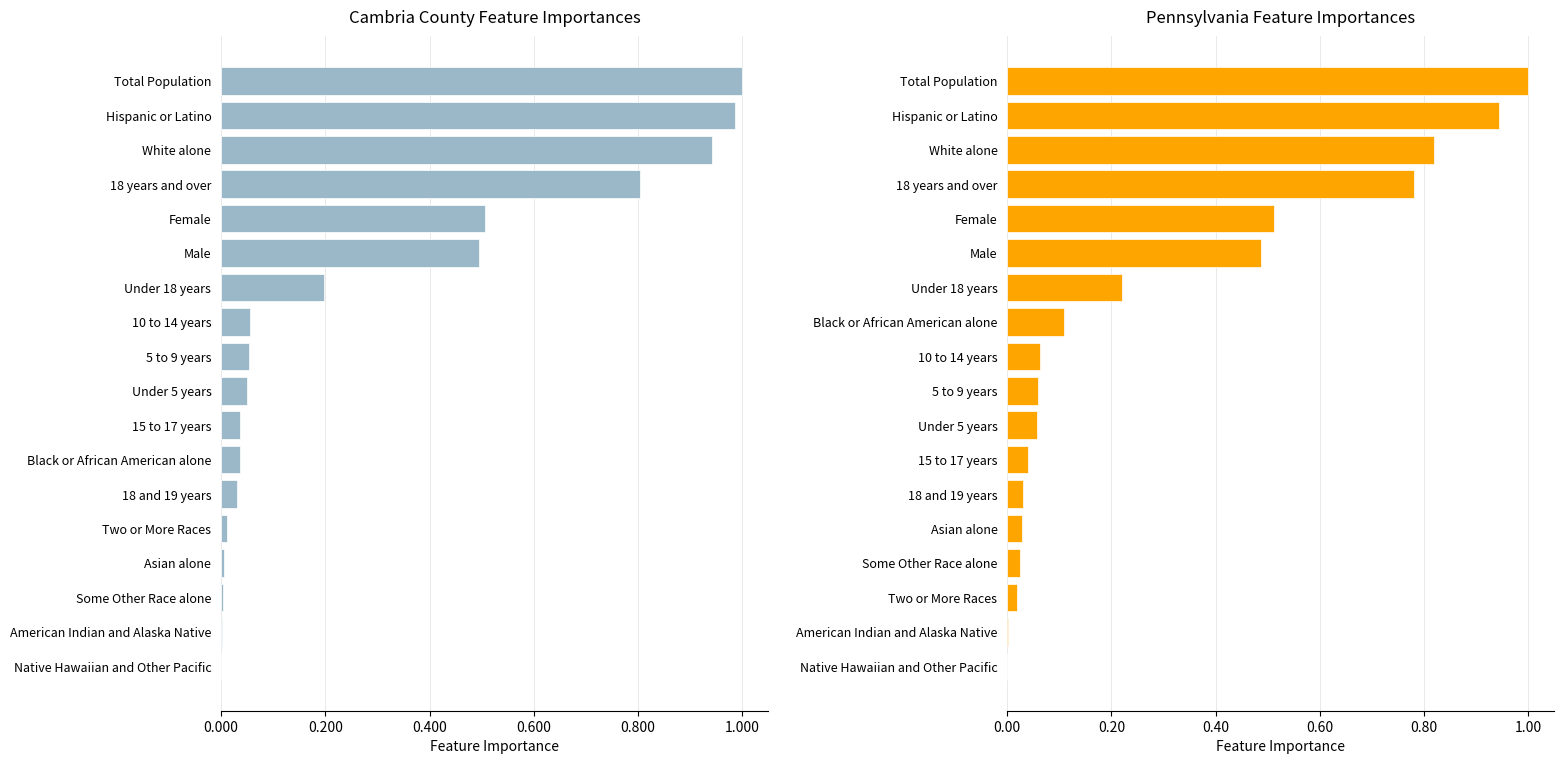

Does the chart contain stacked bars?

No